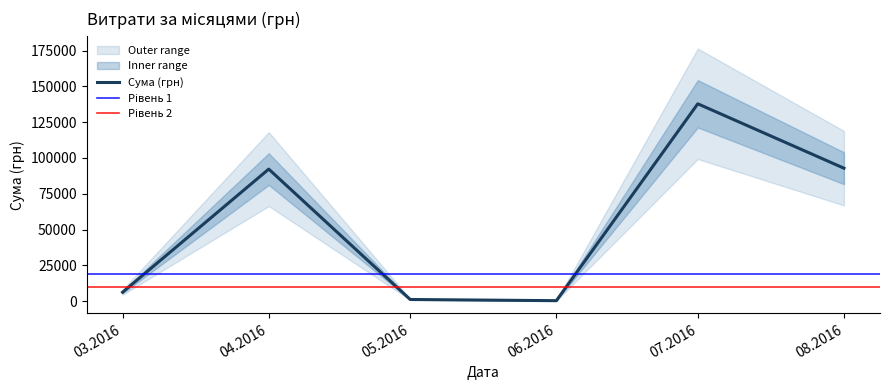

What is the maximum value for Сума (грн)?

137843.0